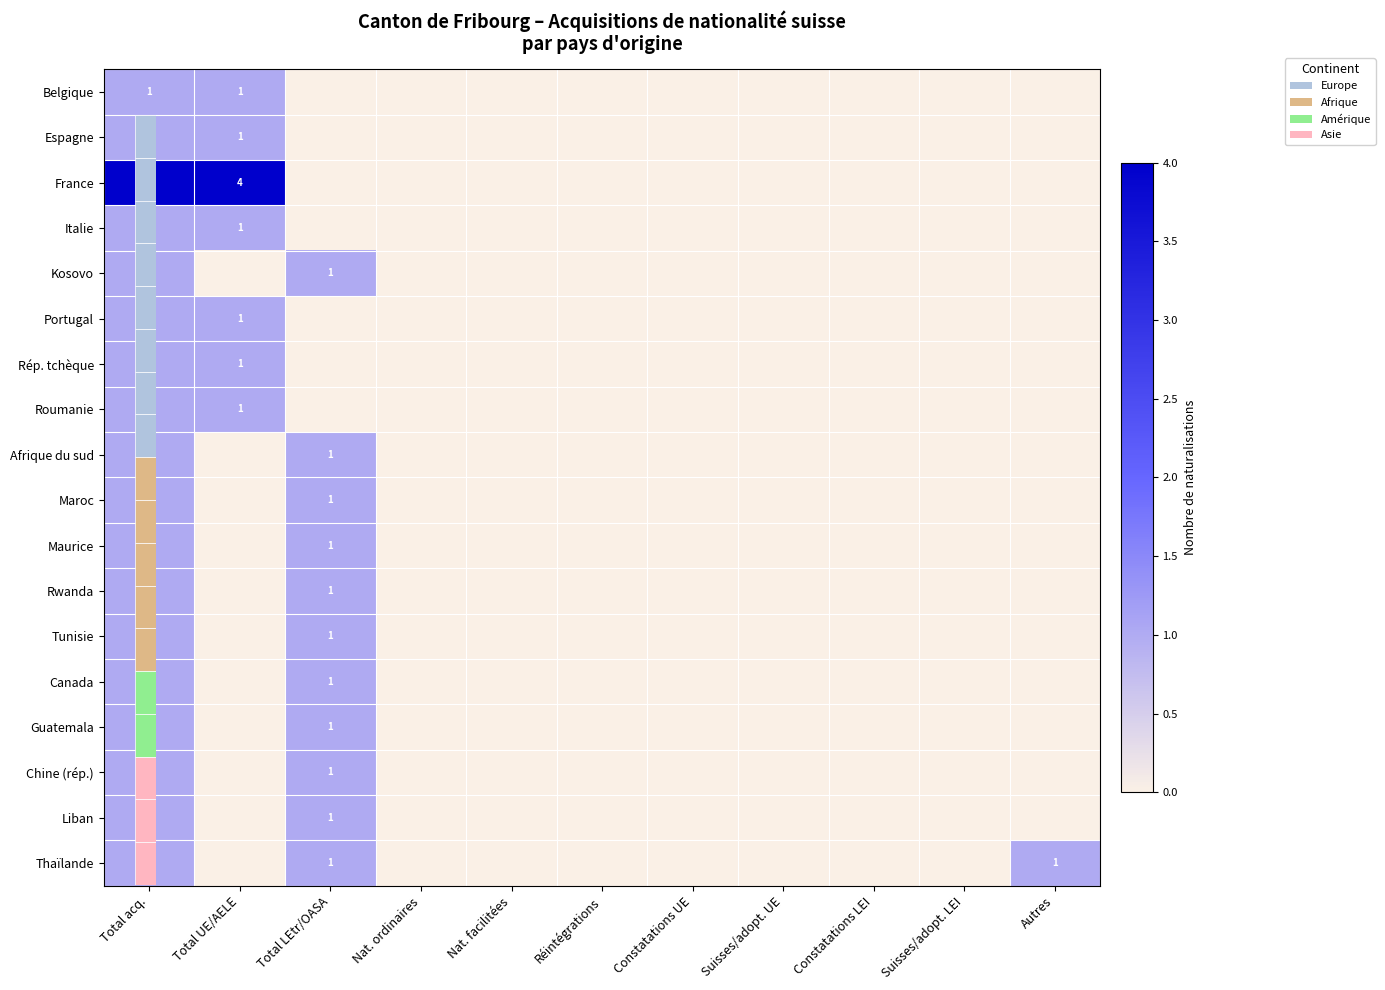

Is the value of Afrique du sud at Constatations UE greater than the value of Roumanie at Réintégrations?

No